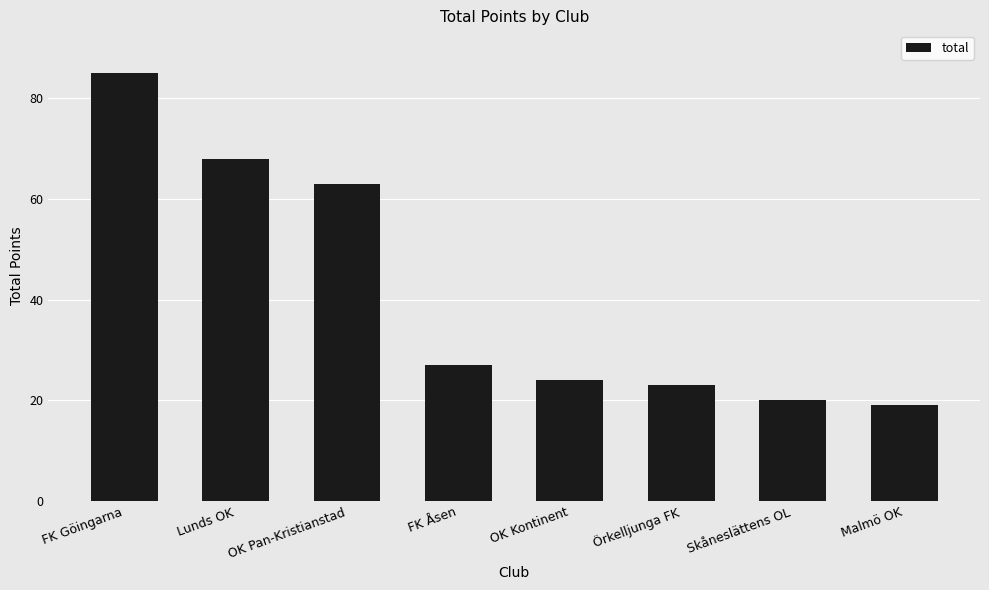

What is the smallest value displayed?

19